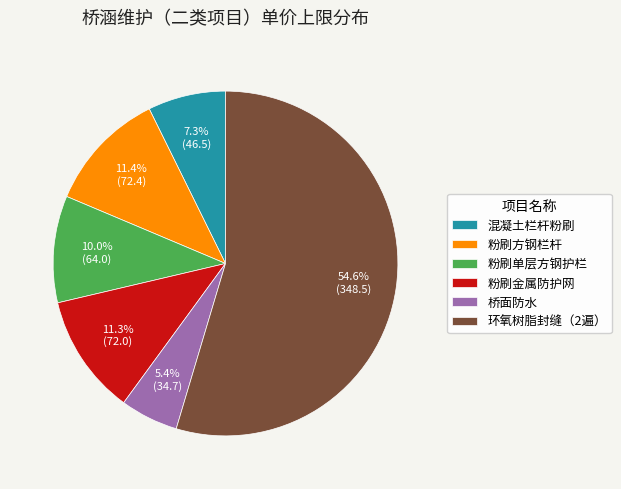

What percentage is the 混凝土栏杆粉刷 slice, to the nearest percent?

7%